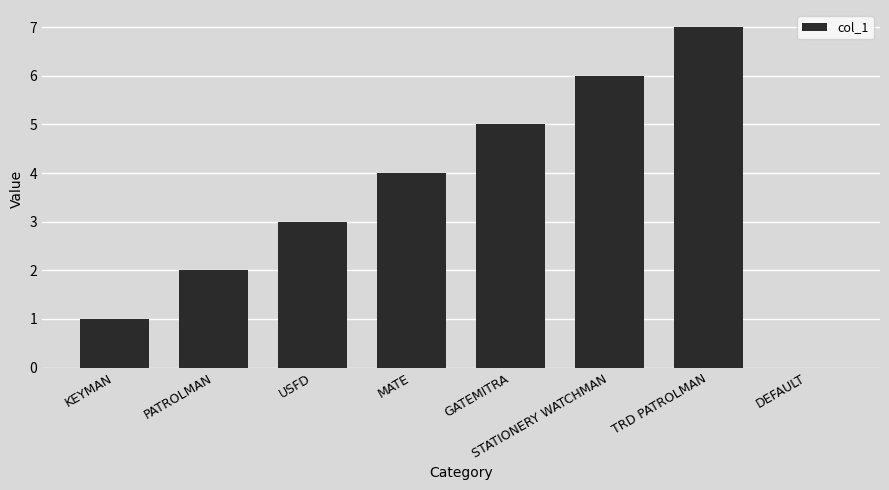

Between PATROLMAN and USFD, which is larger?

USFD